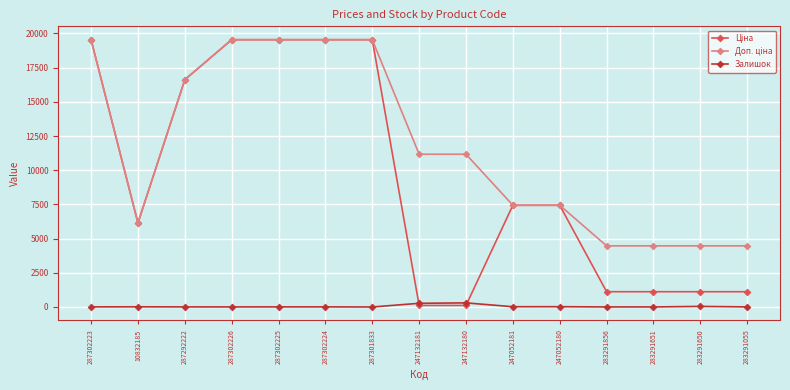

The Залишок series shows 20.0 at 247052181. True or false?

True